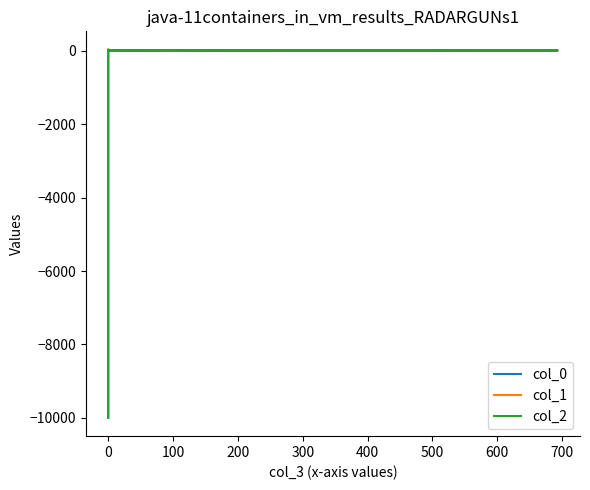

The value of col_1 at 500 is 12.5. True or false?

True